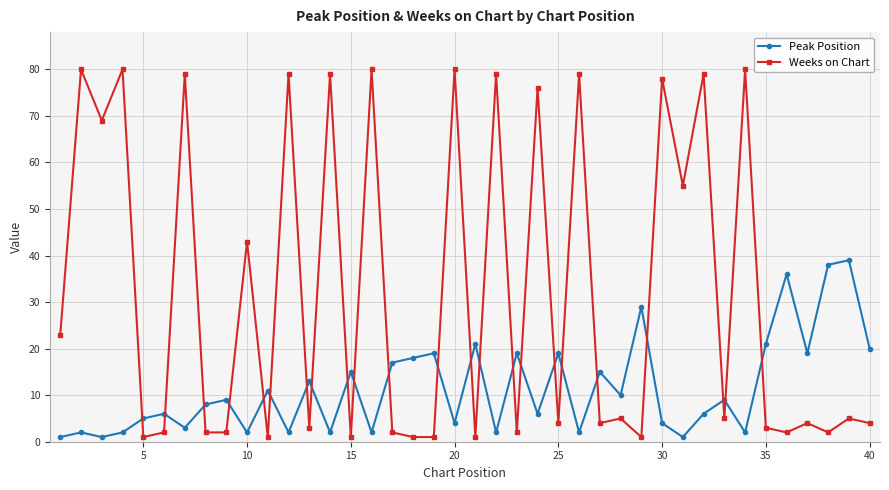

What is the maximum value shown in the chart?

80